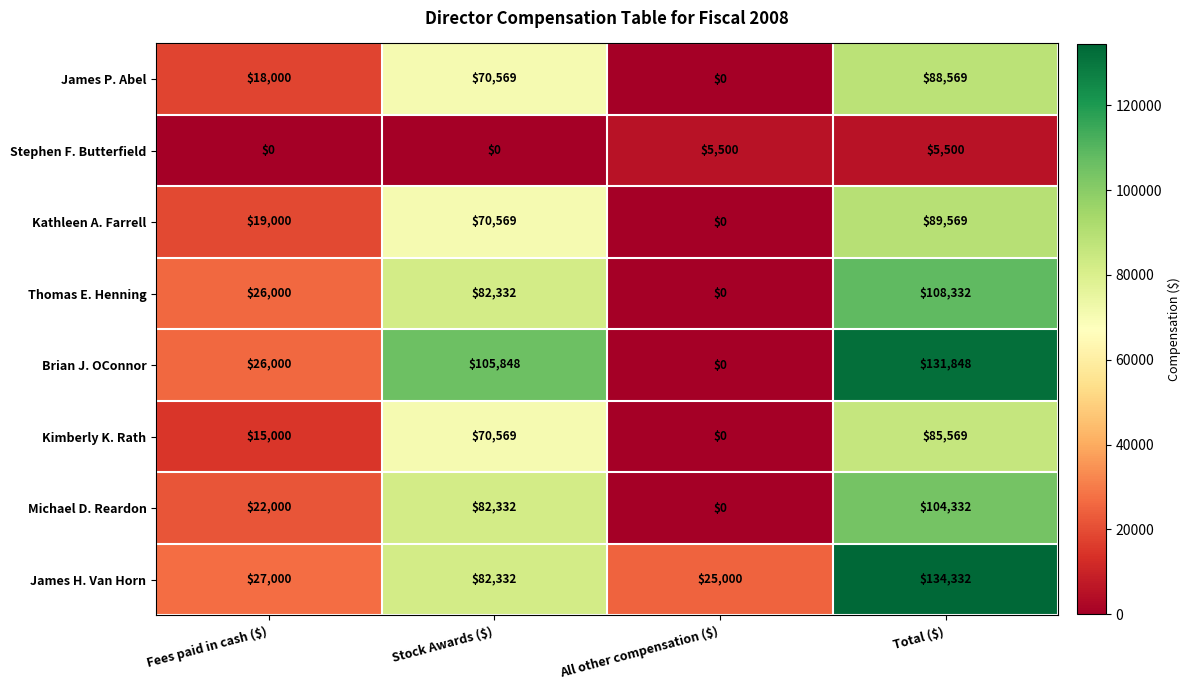

What is the sum of all James P. Abel values?

177138